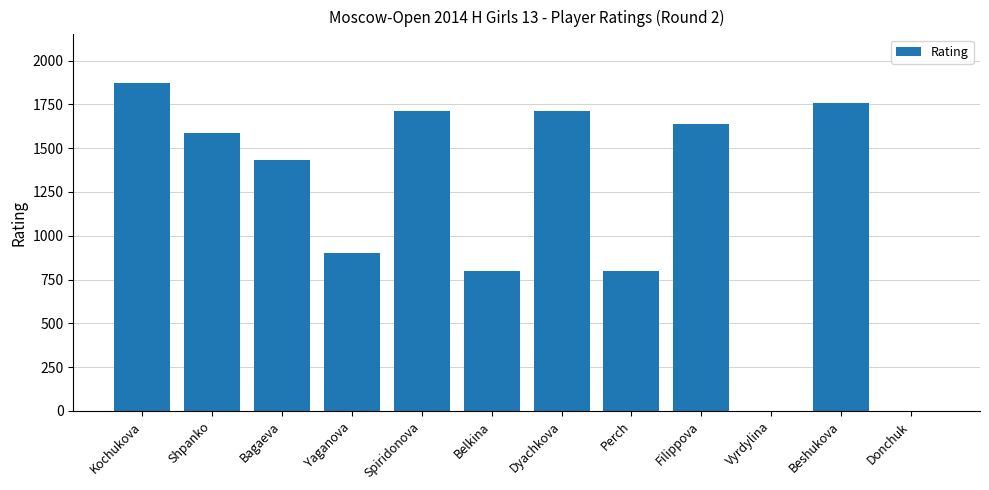

Where is the data nearest to the value 934?

Yaganova